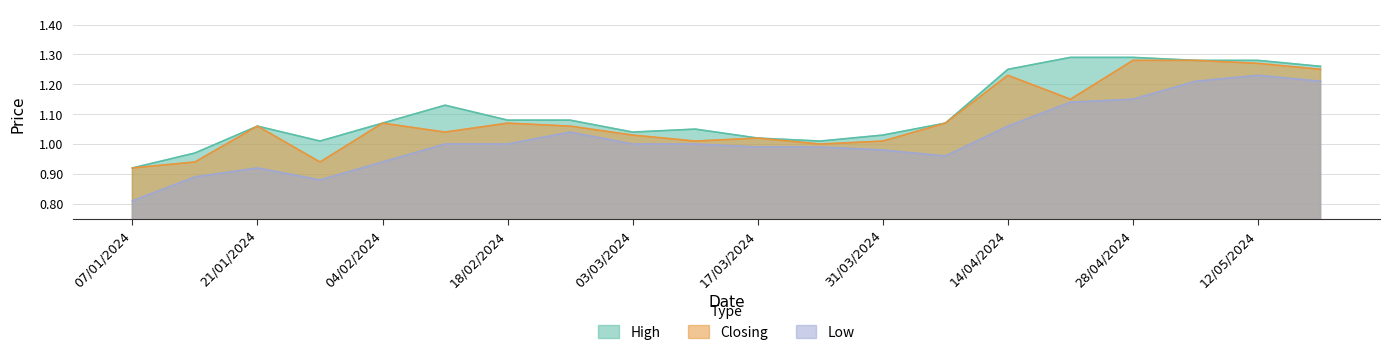

At which category is the sum across all series the highest?

12/05/2024